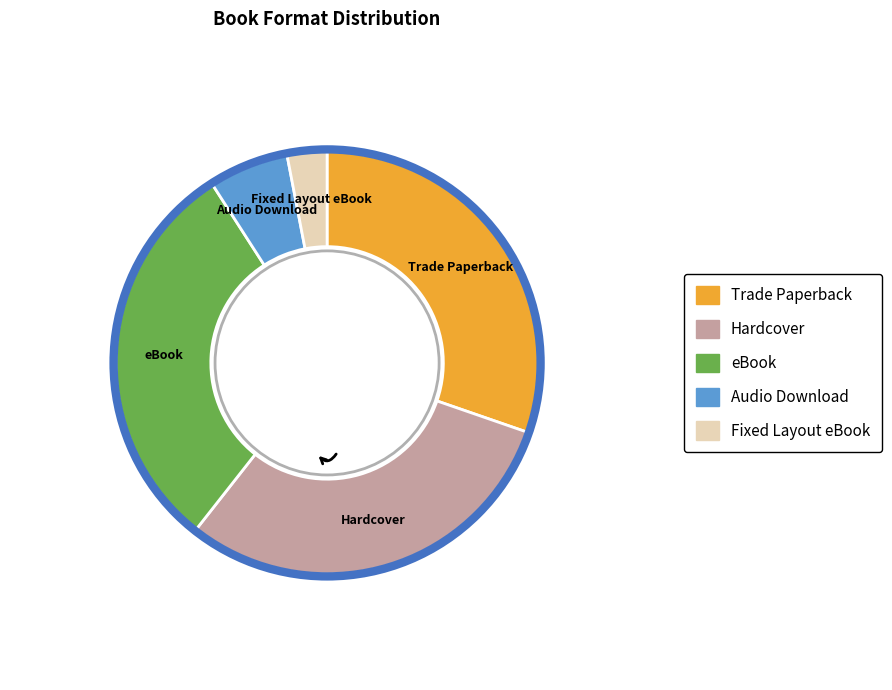

Combined, do Audio Download and eBook account for over 50%?

No